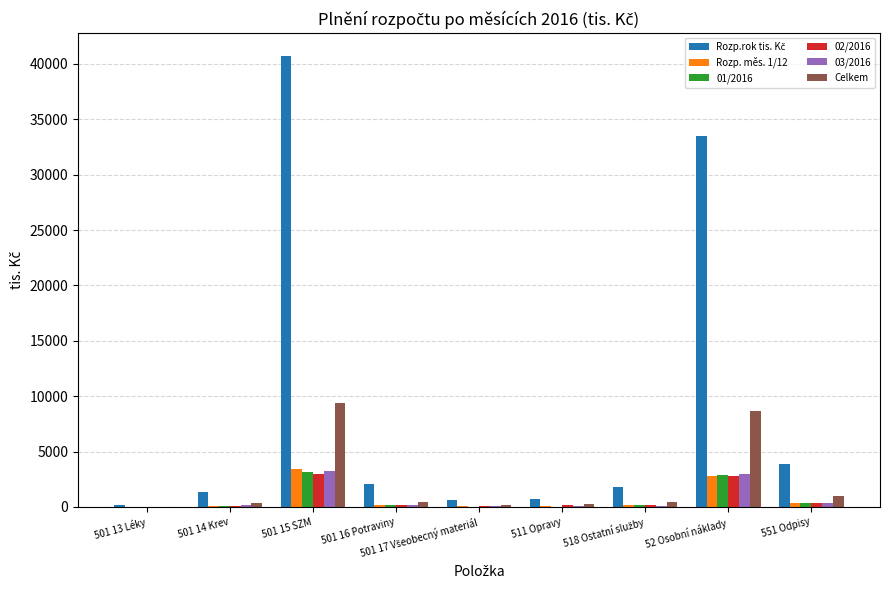

Does the chart contain stacked bars?

No